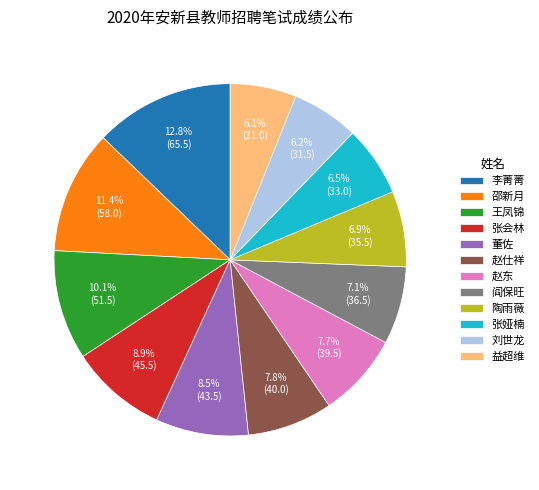

What percentage is NOT represented by 李菁菁?

87.2%